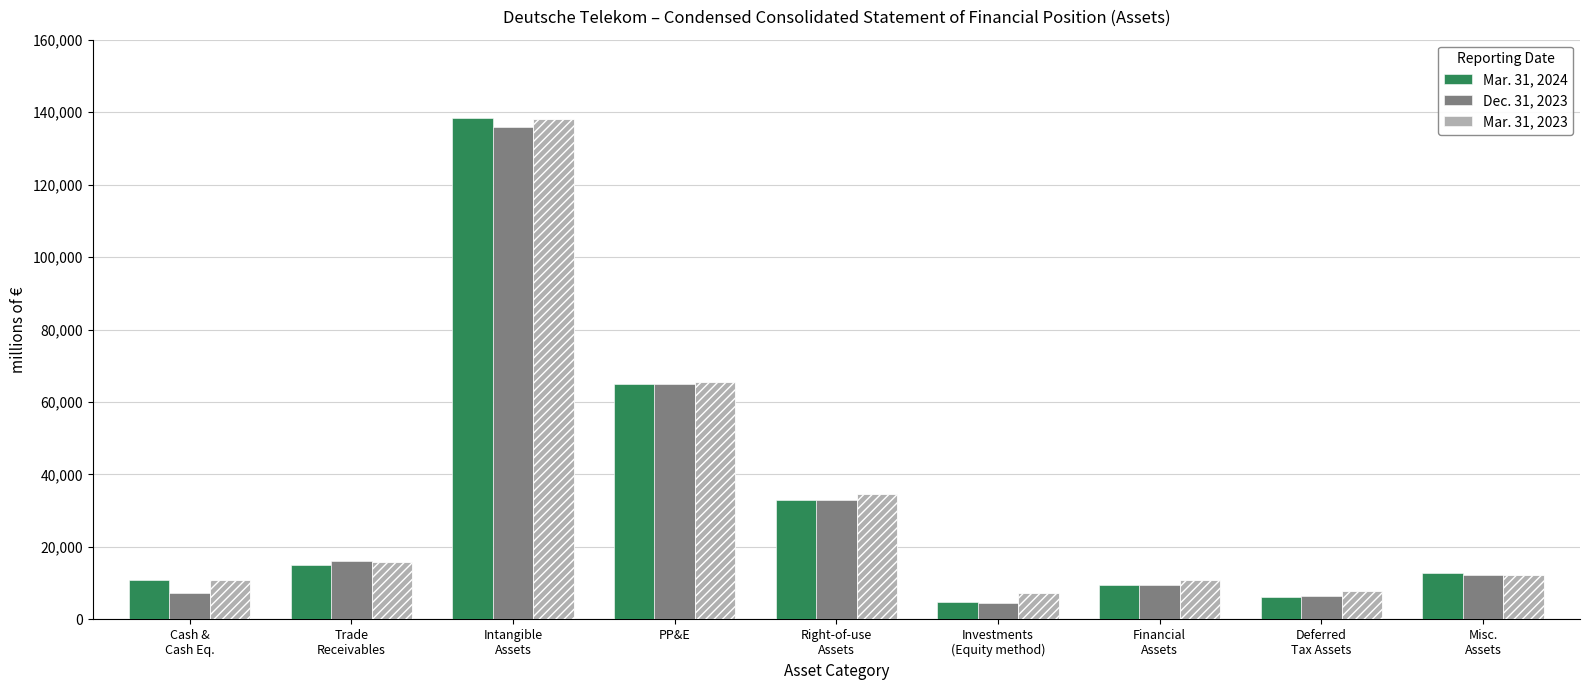

List the series in order of their peak value, highest first.

Mar. 31, 2024, Mar. 31, 2023, Dec. 31, 2023